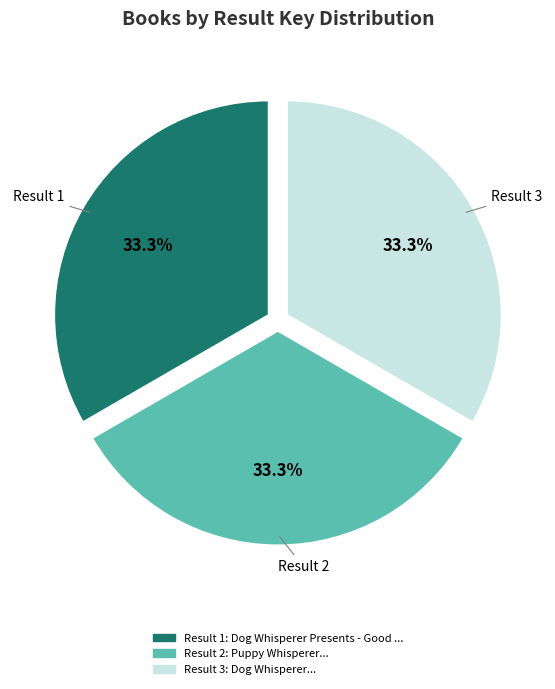

Is the sum of Result 3 and Result 1 greater than half?

Yes